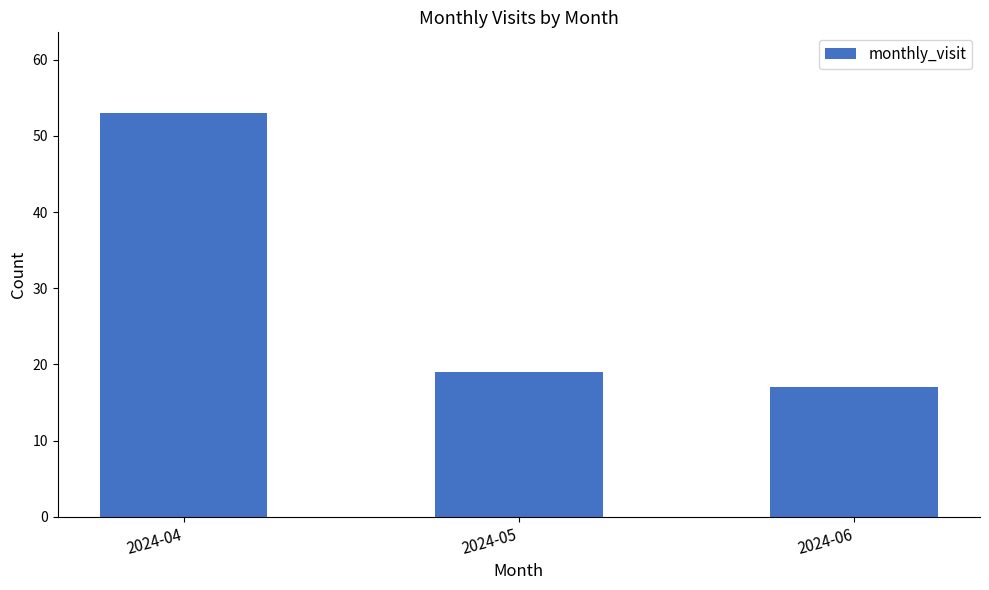

What is the change in value from 2024-04 to 2024-06?

-36